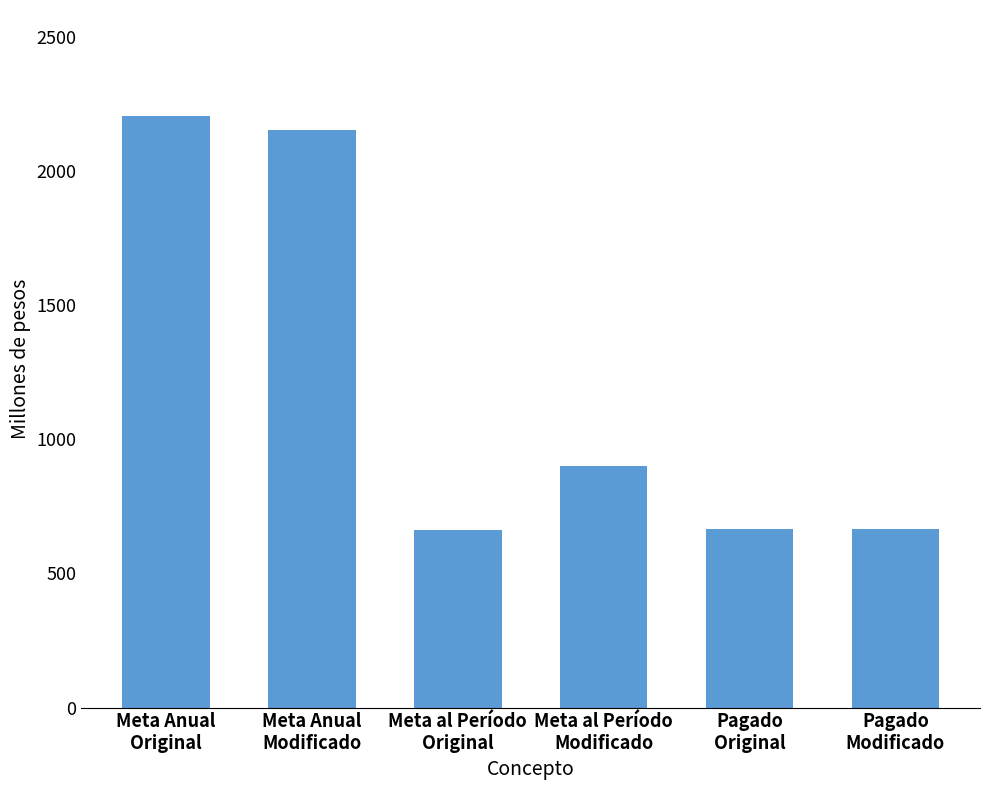

Which category has the highest value across all series?

Meta Anual
Original